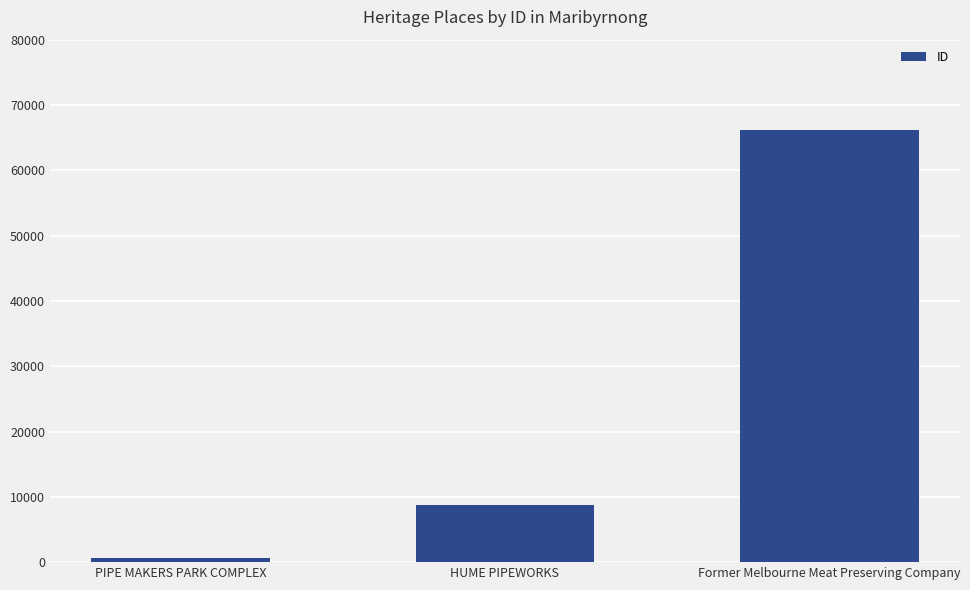

What is the maximum value shown in the chart?

66107